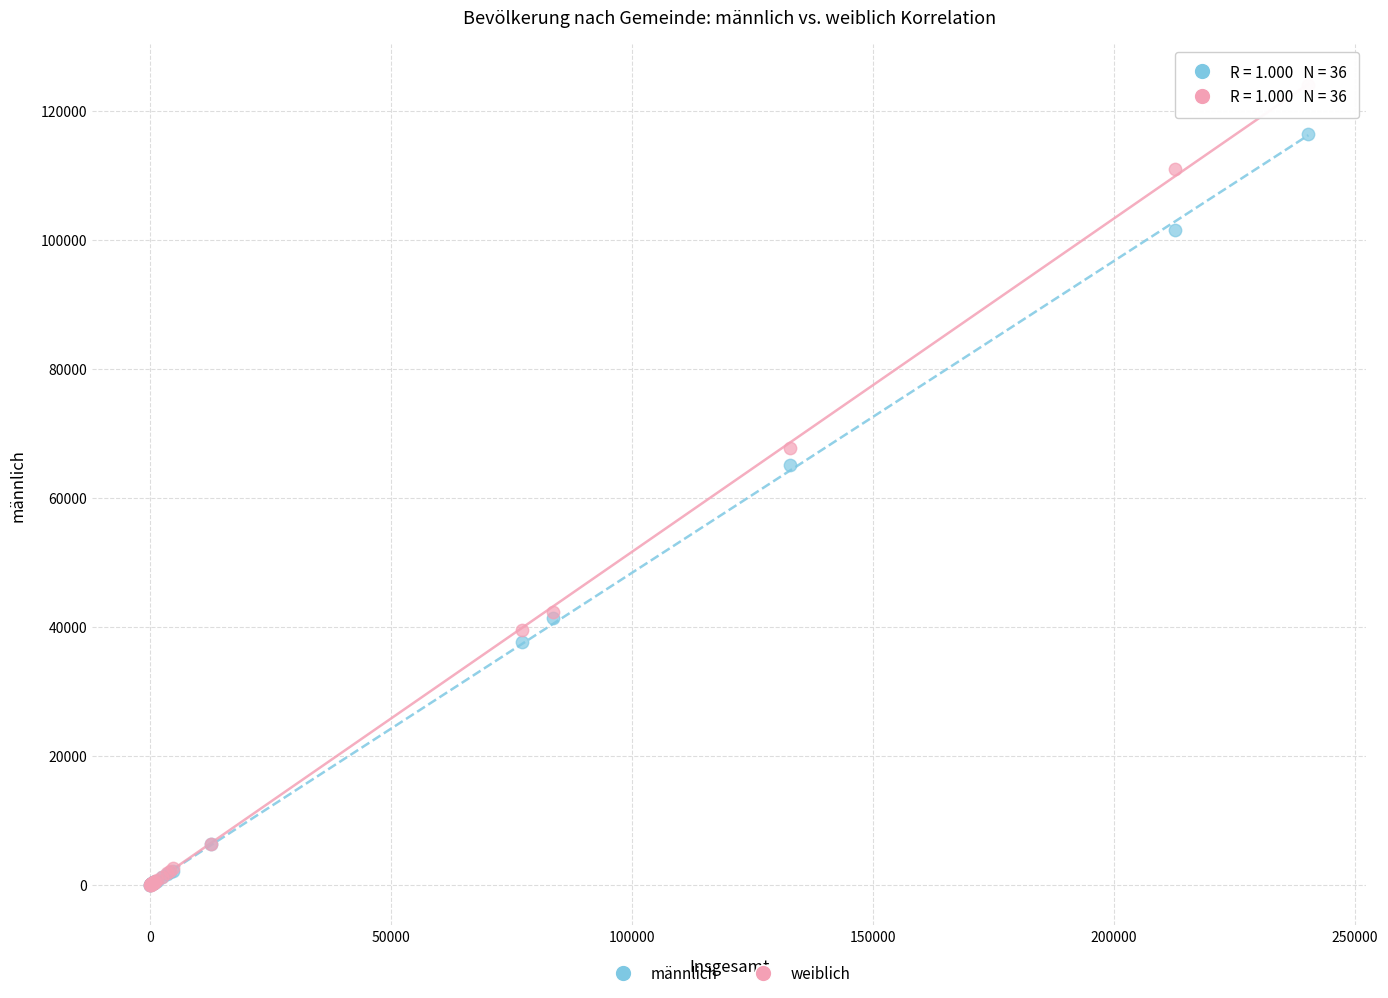

Across all series, what Y value is closest to 61970?

65140